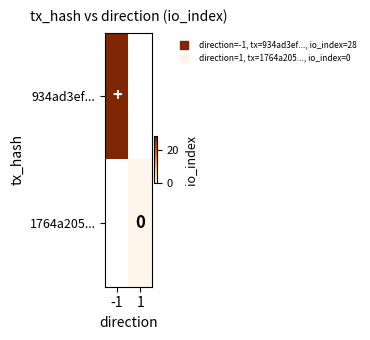

At which category does the chart reach its peak across all series?

-1